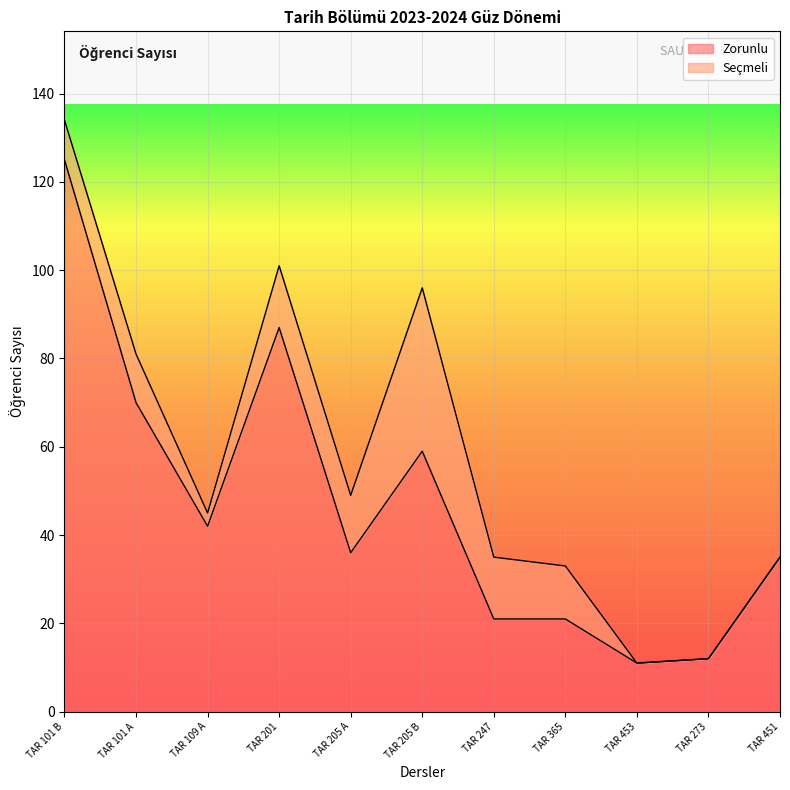

List the labels in order of value, smallest first.

TAR 453, TAR 273, TAR 247, TAR 365, TAR 451, TAR 205 A, TAR 109 A, TAR 205 B, TAR 101 A, TAR 201, TAR 101 B